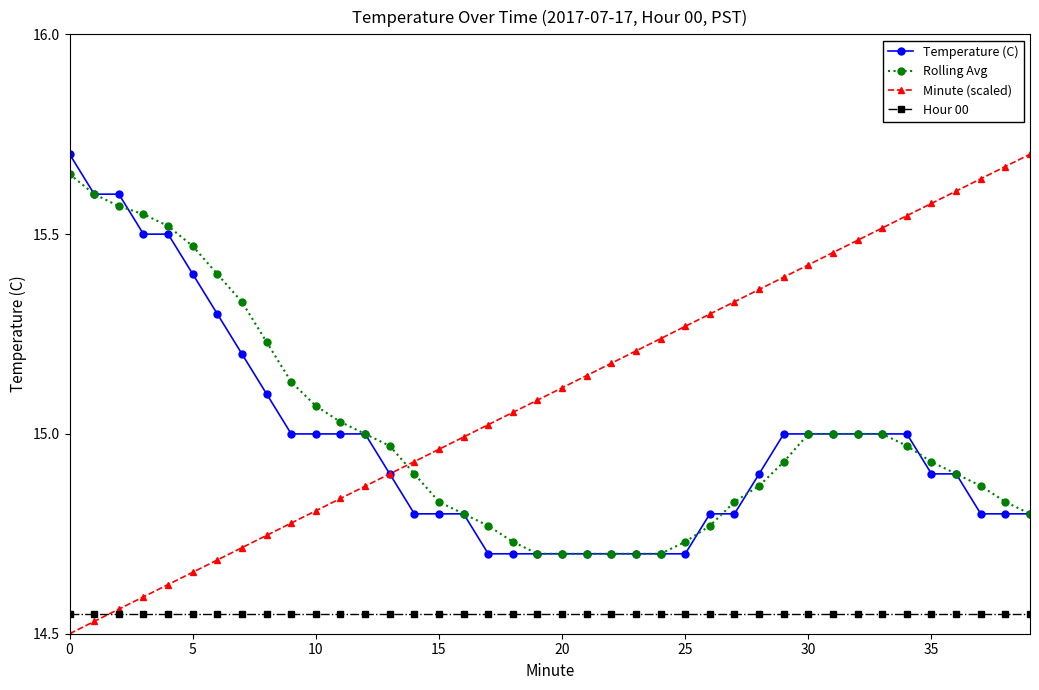

True or false: Rolling Avg and Hour 00 cross at least once.

False